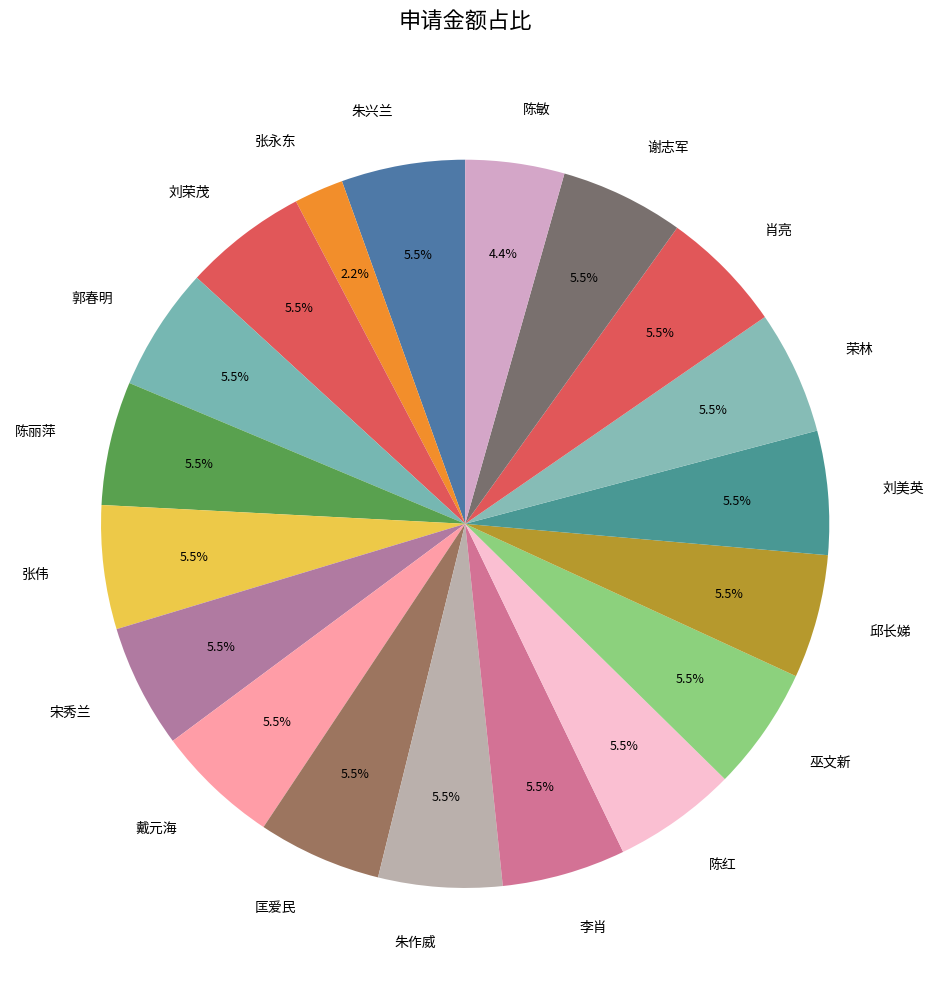

What is the smallest slice in the pie chart?

张永东